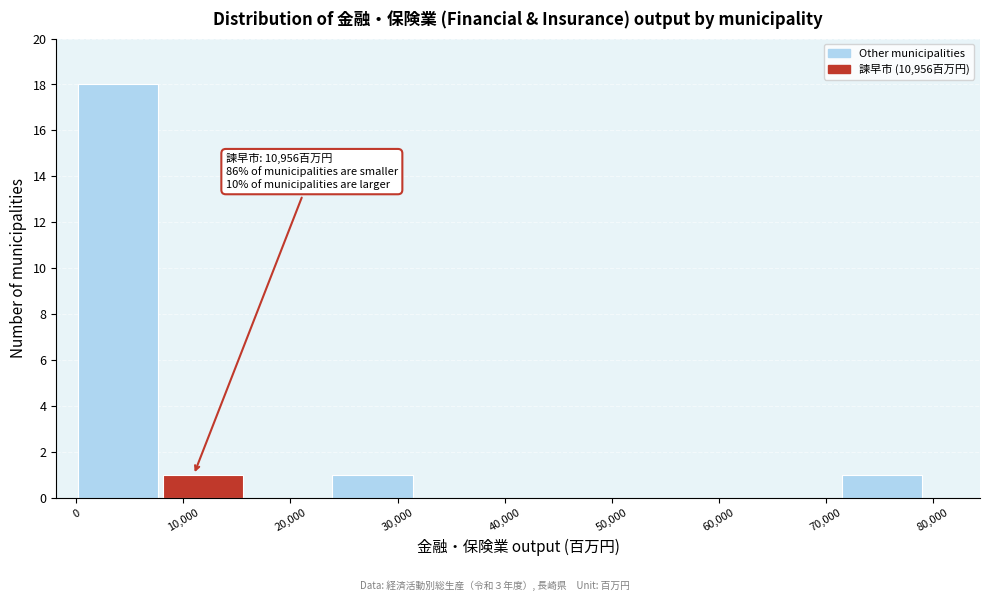

Over which range of the x-axis is the bar tallest?

0 to 8000